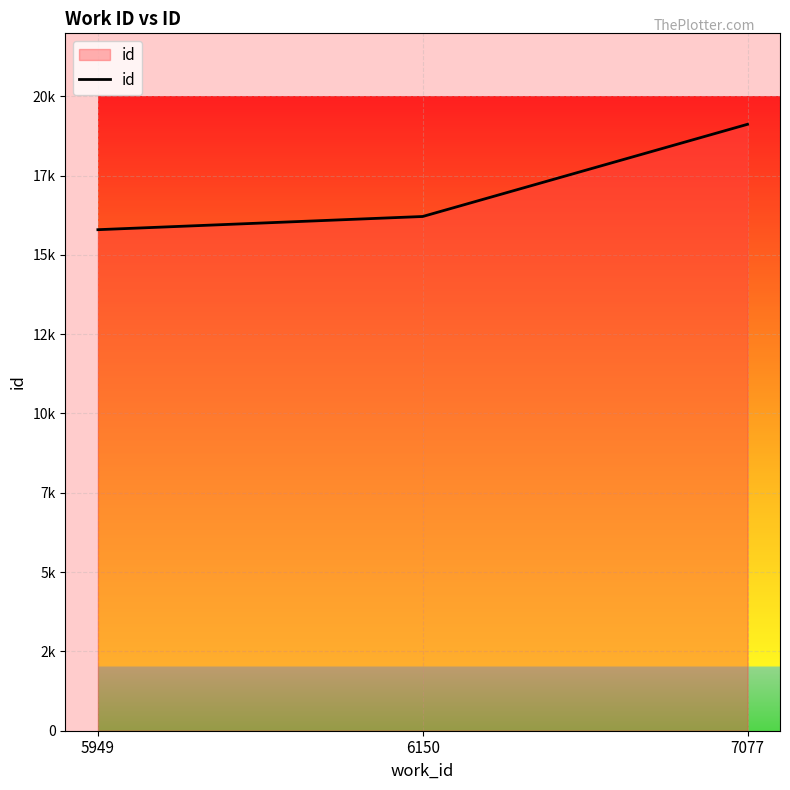

What is the sum of all values?

51117